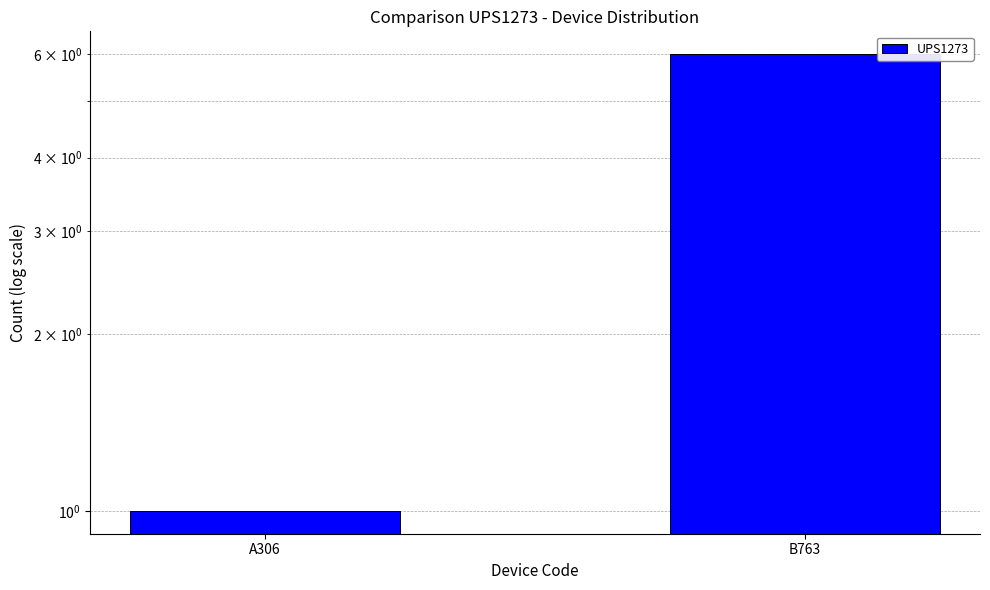

How many bars are there in total?

2